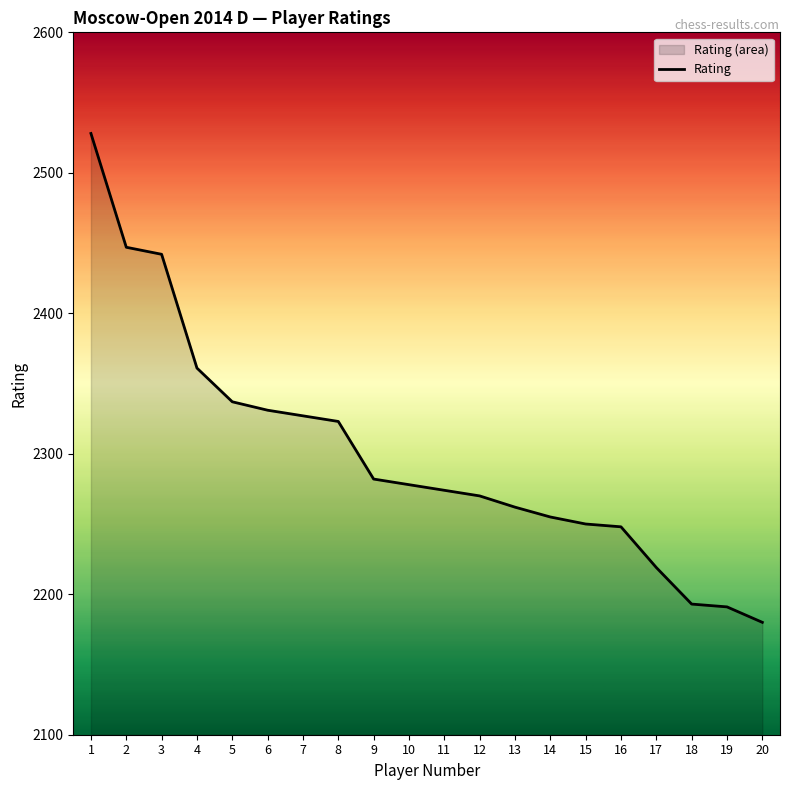

What is the difference between the second highest and second lowest values?

256